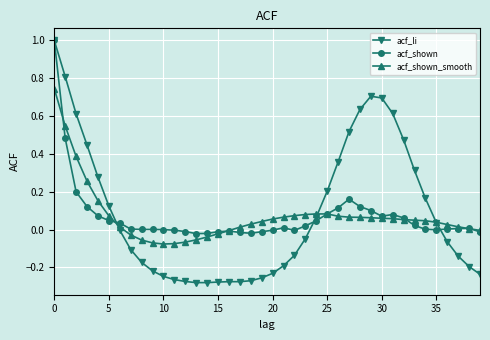

What is the greatest value displayed?

1.0